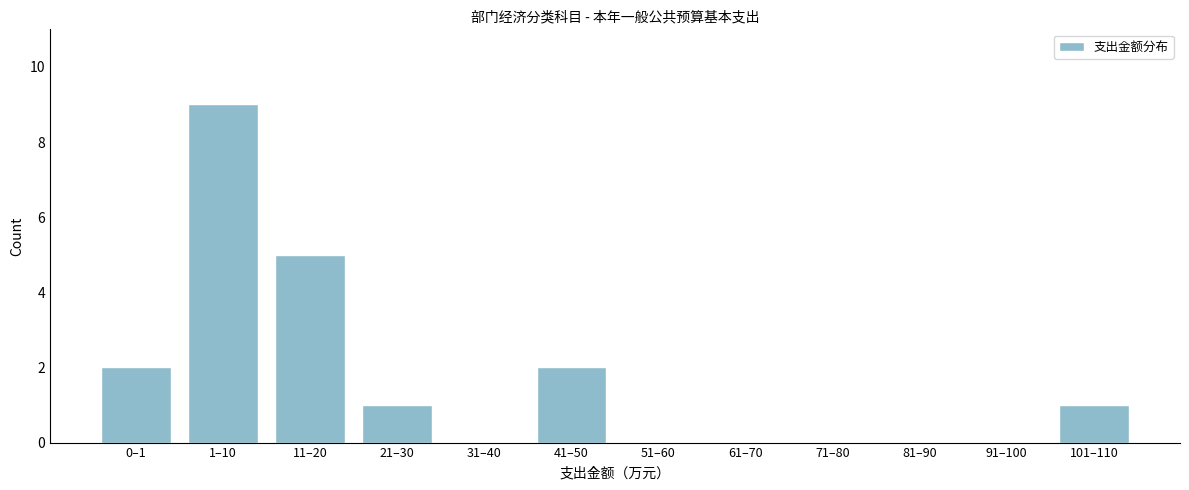

Reading right to left, transcribe all the data shown in this chart.

101–110=1	91–100=0	81–90=0	71–80=0	61–70=0	51–60=0	41–50=2	31–40=0	21–30=1	11–20=5	1–10=9	0–1=2